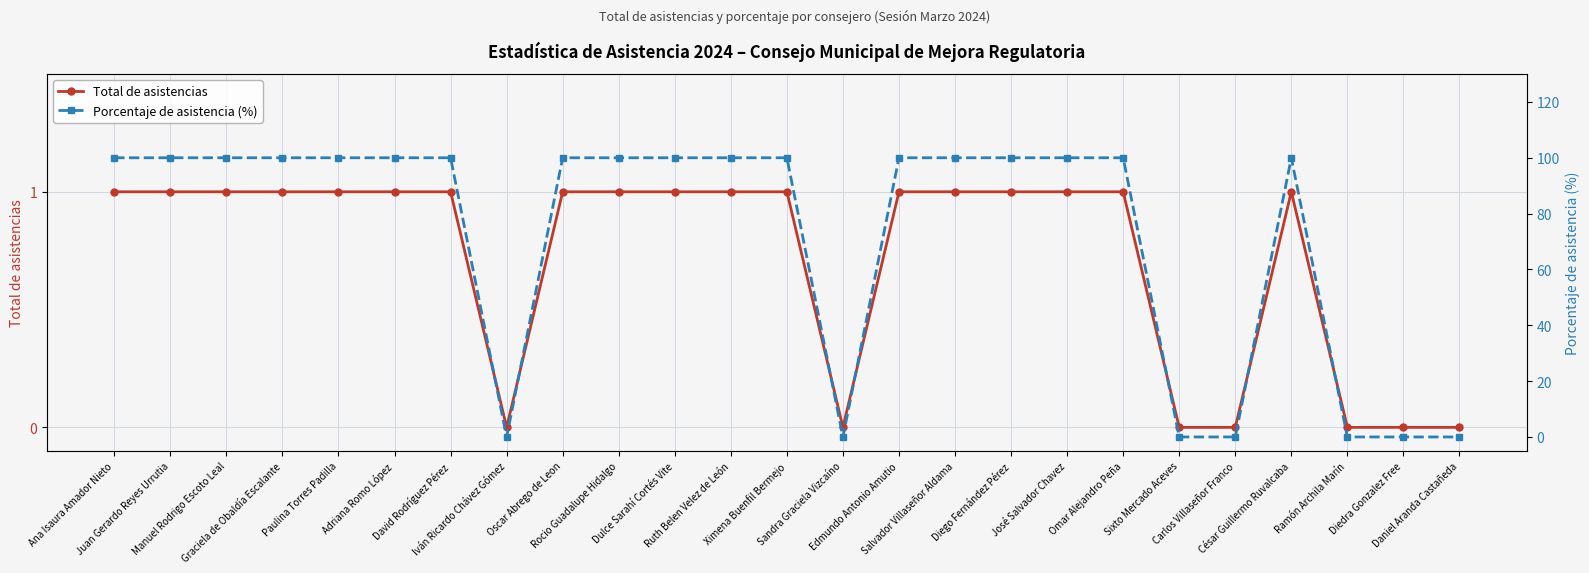

What value does the Porcentaje de asistencia (%) series have at Salvador Villaseñor Aldama, to the nearest 50?

100